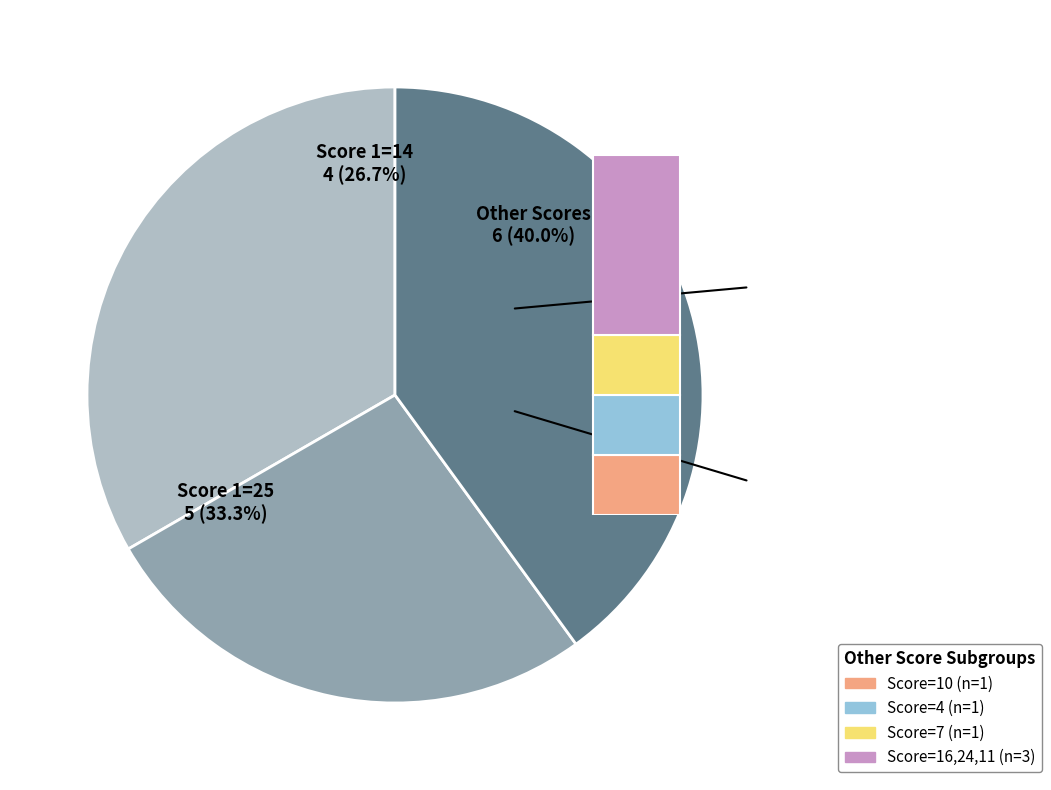

Is there any slice that represents more than half of the pie?

No